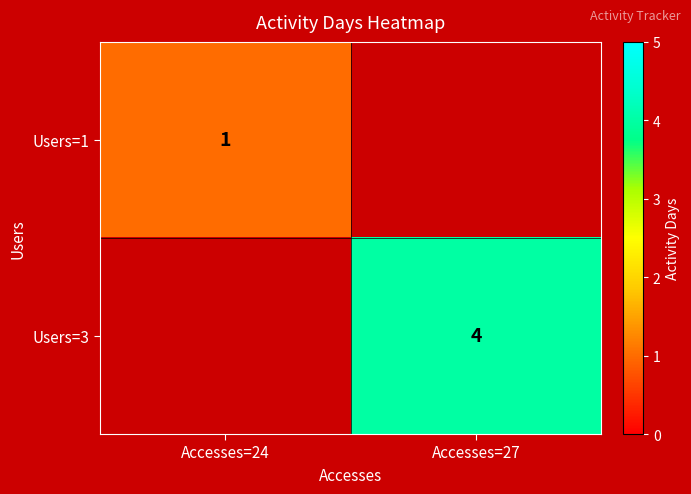

What is the maximum value shown in the chart?

4.0